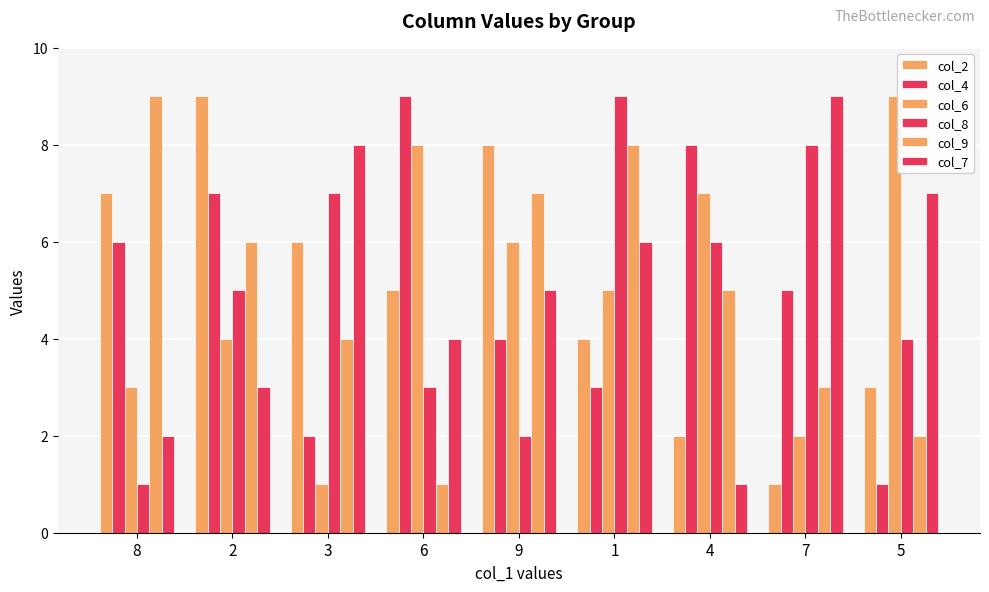

What is the label of the 4th bar from the left?

6